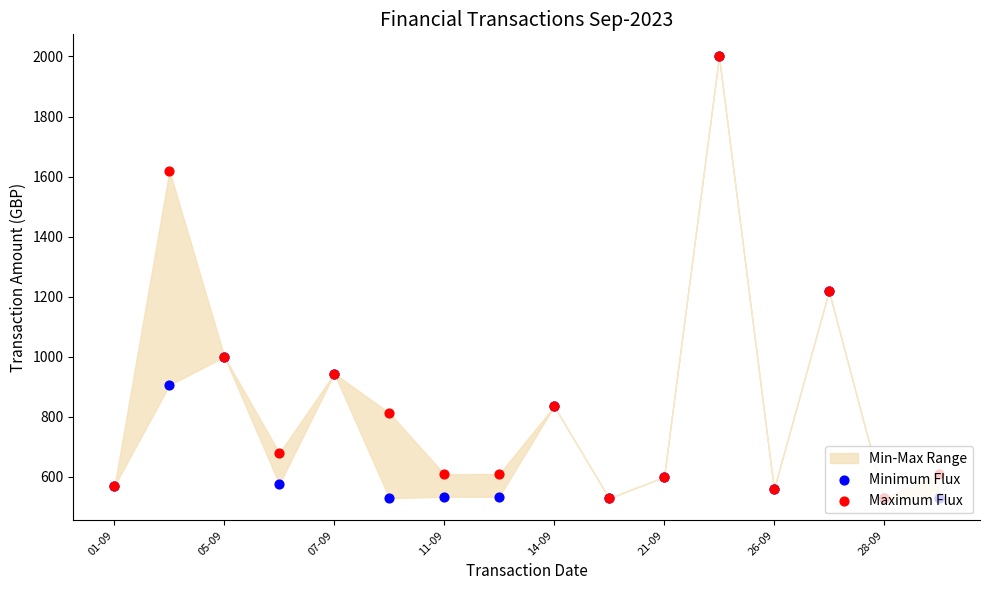

Which series has the largest Y range (max minus min)?

Minimum Flux